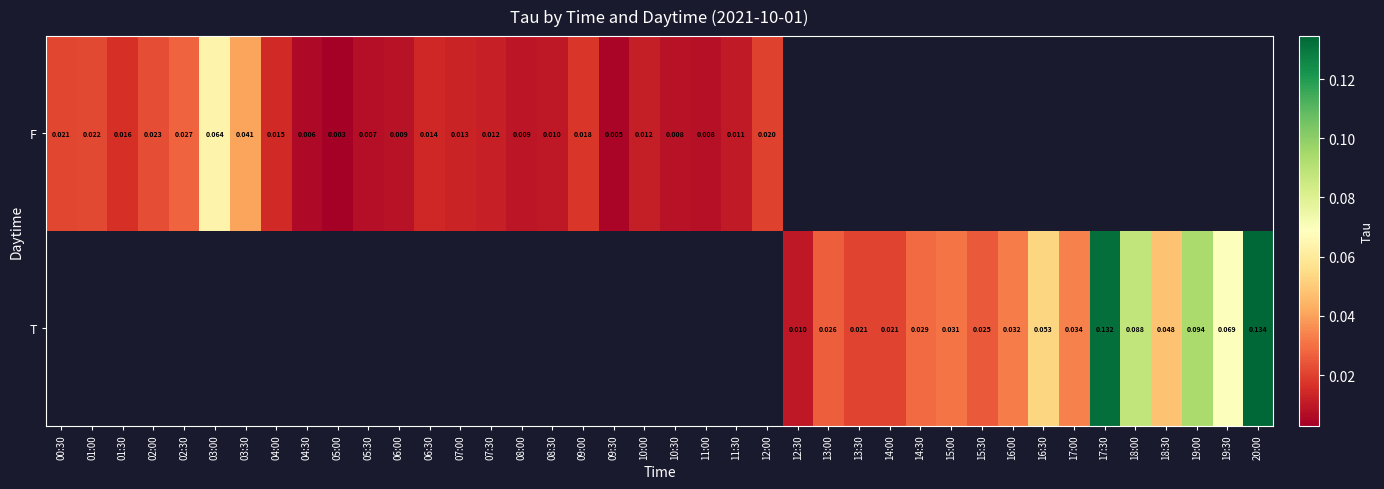

Where is F nearest to the value 0?

05:00